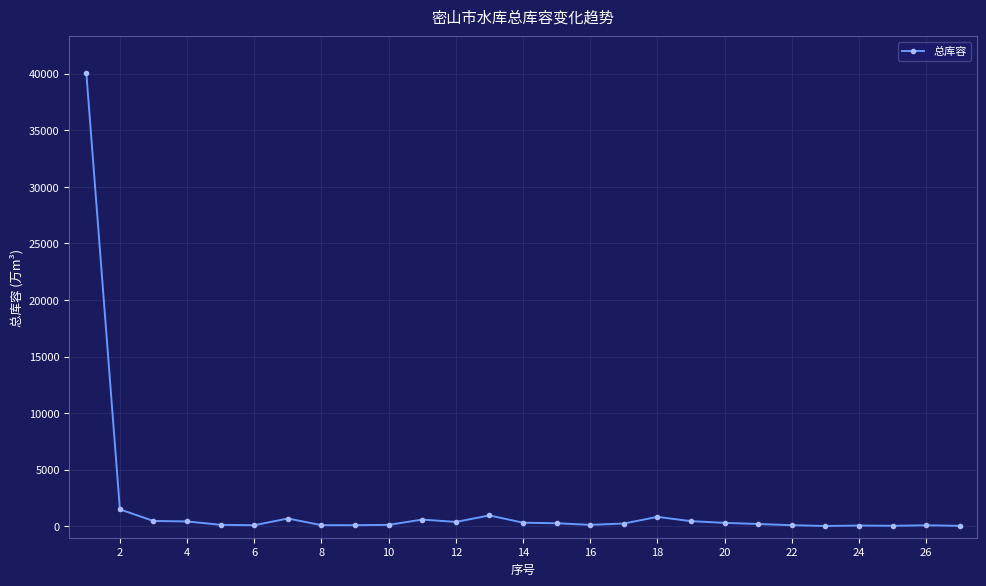

What is the sum of all values?

49030.3